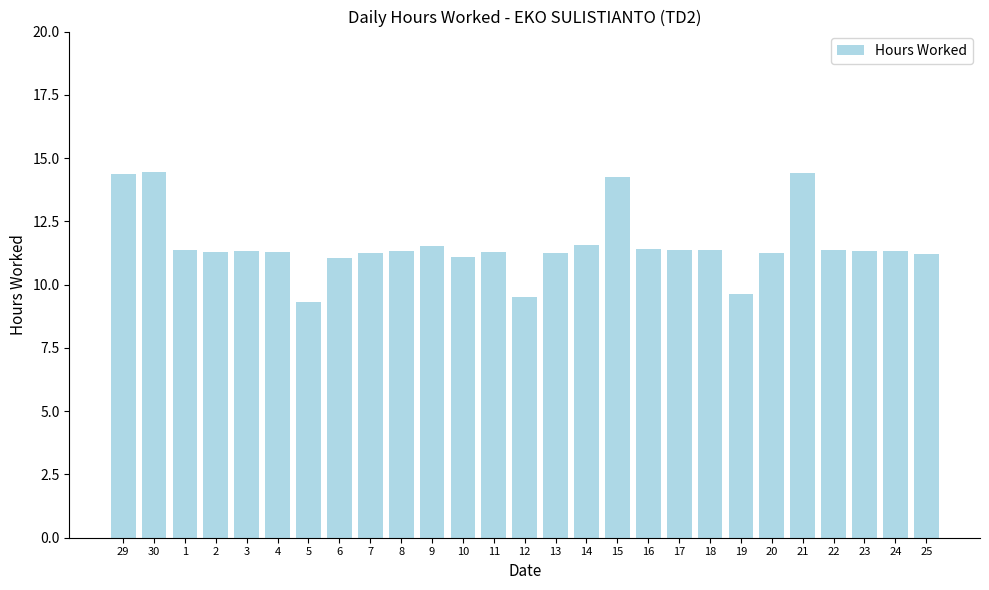

What is the ratio of the value at 29 to the value at 2?

1.3